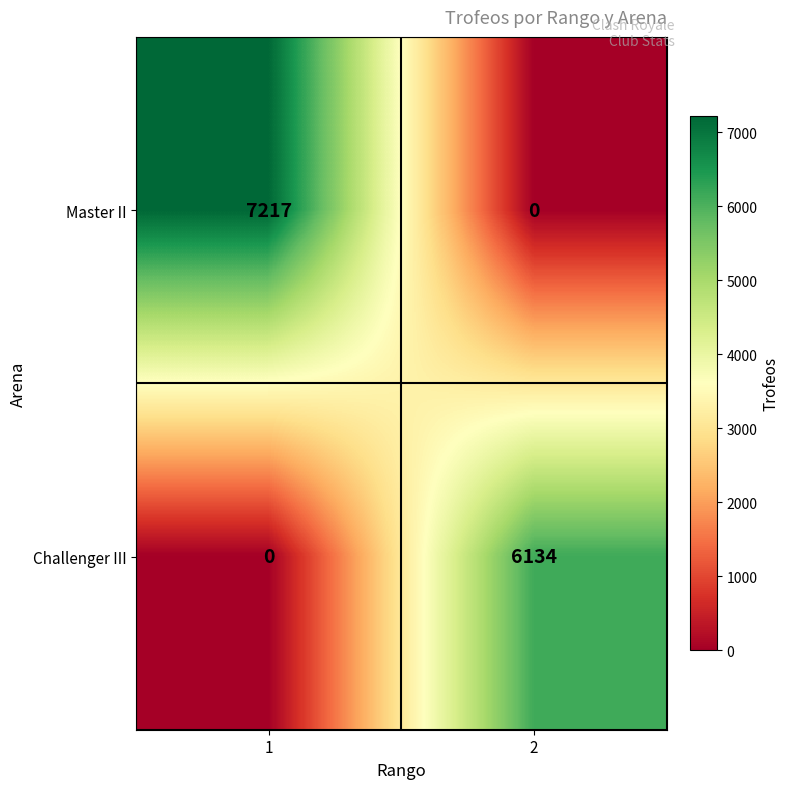

What is the sum of all Challenger III values?

6134